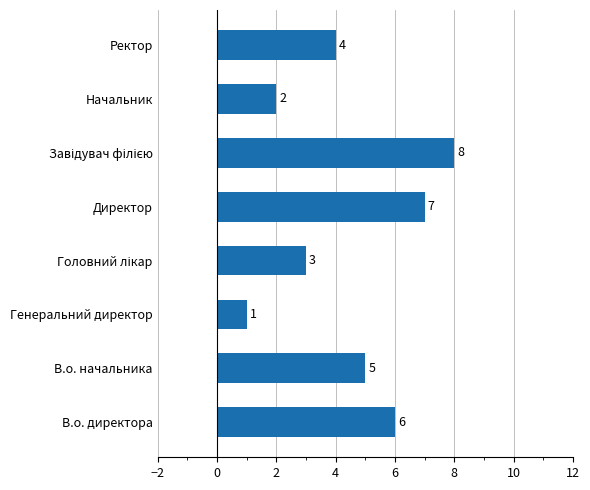

What is the difference between the maximum and minimum values?

7